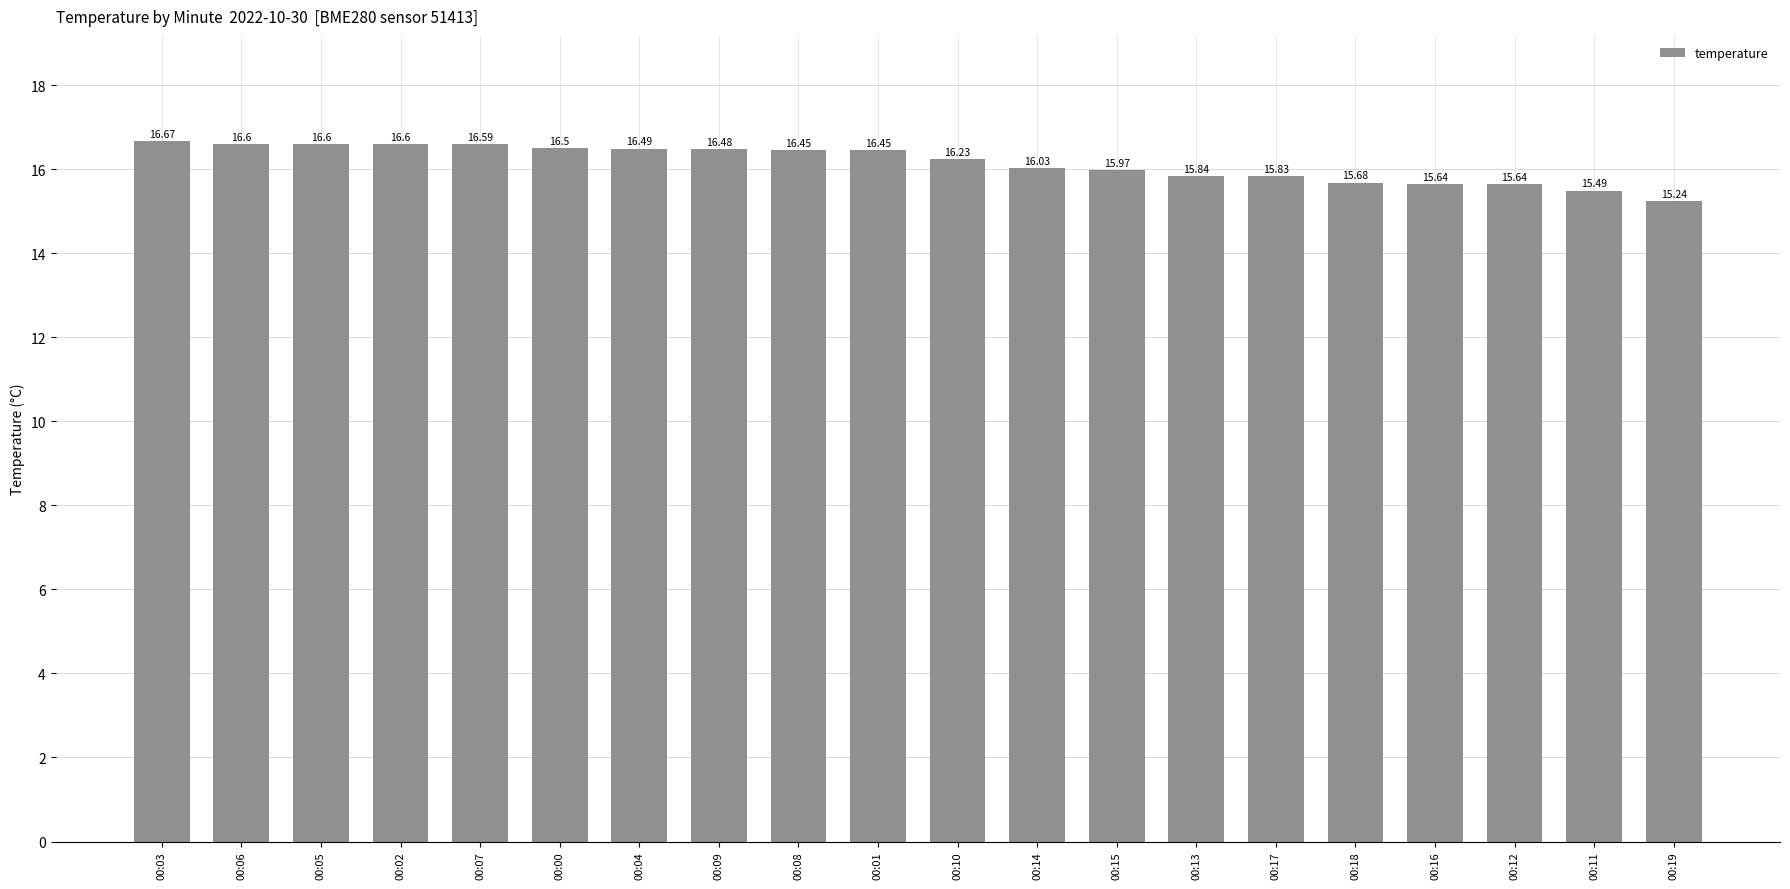

What is the ratio of the value at 00:14 to the value at 00:00?

1.0